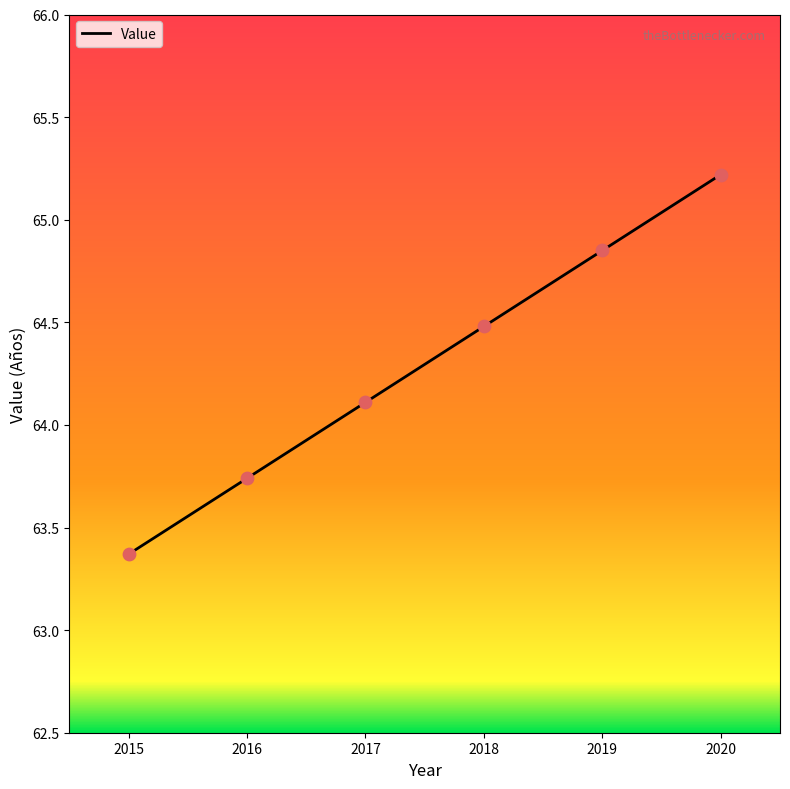

Which has a higher value, 2020 or 2016?

2020